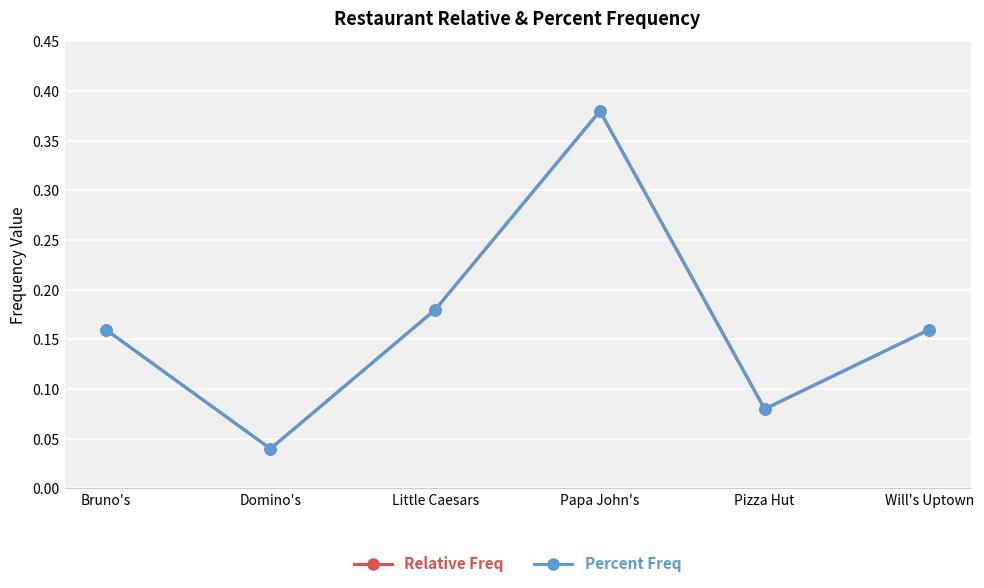

True or false: Percent Freq and Relative Freq cross at least once.

False